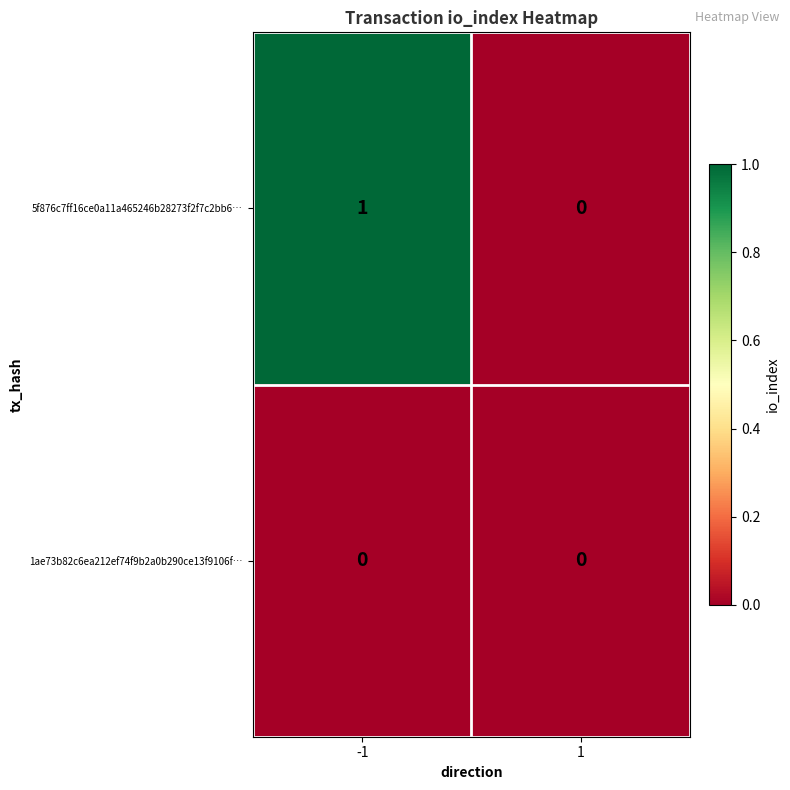

Rank the series by their average value, from lowest to highest.

1ae73b82c6ea212ef74f9b2a0b290ce13f9106f…, 5f876c7ff16ce0a11a465246b28273f2f7c2bb6…